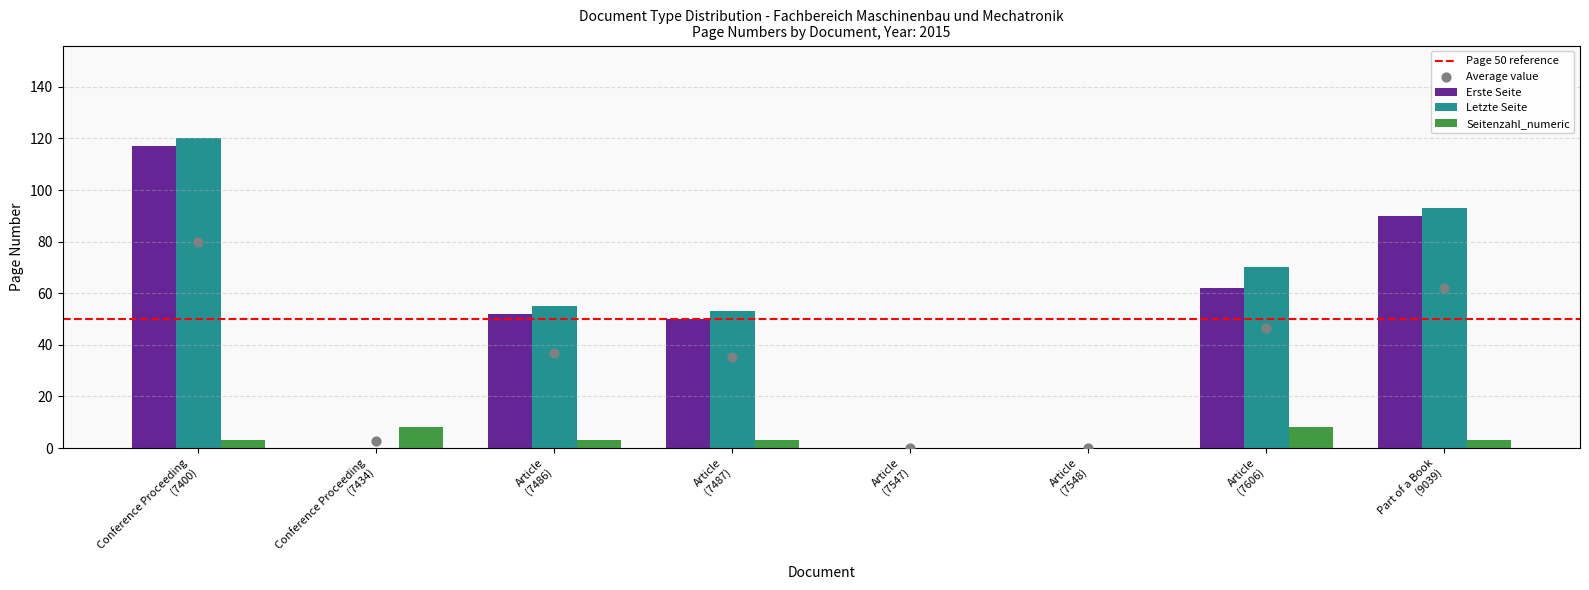

At how many categories does at least one series exceed 36?

5